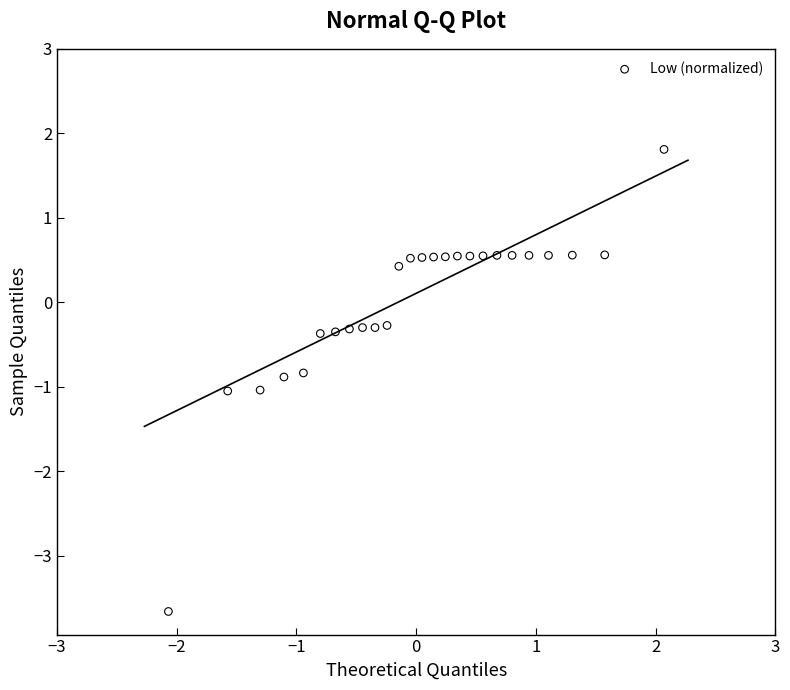

What is the range of X values (max minus min)?

4.1